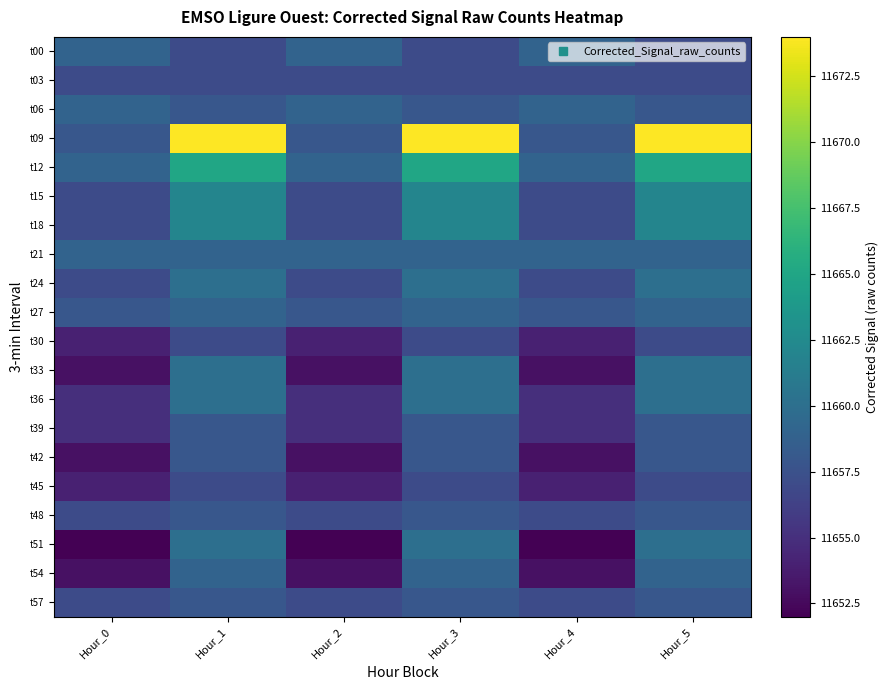

Reading right to left, transcribe all the data shown in this chart.

t00: Hour_5=11657	Hour_4=11659	Hour_3=11657	Hour_2=11659	Hour_1=11657	Hour_0=11659
t03: Hour_5=11657	Hour_4=11657	Hour_3=11657	Hour_2=11657	Hour_1=11657	Hour_0=11657
t06: Hour_5=11658	Hour_4=11659	Hour_3=11658	Hour_2=11659	Hour_1=11658	Hour_0=11659
t09: Hour_5=11674	Hour_4=11658	Hour_3=11674	Hour_2=11658	Hour_1=11674	Hour_0=11658
t12: Hour_5=11665	Hour_4=11659	Hour_3=11665	Hour_2=11659	Hour_1=11665	Hour_0=11659
t15: Hour_5=11662	Hour_4=11657	Hour_3=11662	Hour_2=11657	Hour_1=11662	Hour_0=11657
t18: Hour_5=11662	Hour_4=11657	Hour_3=11662	Hour_2=11657	Hour_1=11662	Hour_0=11657
t21: Hour_5=11659	Hour_4=11659	Hour_3=11659	Hour_2=11659	Hour_1=11659	Hour_0=11659
t24: Hour_5=11660	Hour_4=11657	Hour_3=11660	Hour_2=11657	Hour_1=11660	Hour_0=11657
t27: Hour_5=11659	Hour_4=11658	Hour_3=11659	Hour_2=11658	Hour_1=11659	Hour_0=11658
t30: Hour_5=11657	Hour_4=11654	Hour_3=11657	Hour_2=11654	Hour_1=11657	Hour_0=11654
t33: Hour_5=11660	Hour_4=11653	Hour_3=11660	Hour_2=11653	Hour_1=11660	Hour_0=11653
t36: Hour_5=11660	Hour_4=11655	Hour_3=11660	Hour_2=11655	Hour_1=11660	Hour_0=11655
t39: Hour_5=11658	Hour_4=11655	Hour_3=11658	Hour_2=11655	Hour_1=11658	Hour_0=11655
t42: Hour_5=11658	Hour_4=11653	Hour_3=11658	Hour_2=11653	Hour_1=11658	Hour_0=11653
t45: Hour_5=11657	Hour_4=11654	Hour_3=11657	Hour_2=11654	Hour_1=11657	Hour_0=11654
t48: Hour_5=11658	Hour_4=11657	Hour_3=11658	Hour_2=11657	Hour_1=11658	Hour_0=11657
t51: Hour_5=11660	Hour_4=11652	Hour_3=11660	Hour_2=11652	Hour_1=11660	Hour_0=11652
t54: Hour_5=11659	Hour_4=11653	Hour_3=11659	Hour_2=11653	Hour_1=11659	Hour_0=11653
t57: Hour_5=11658	Hour_4=11657	Hour_3=11658	Hour_2=11657	Hour_1=11658	Hour_0=11657